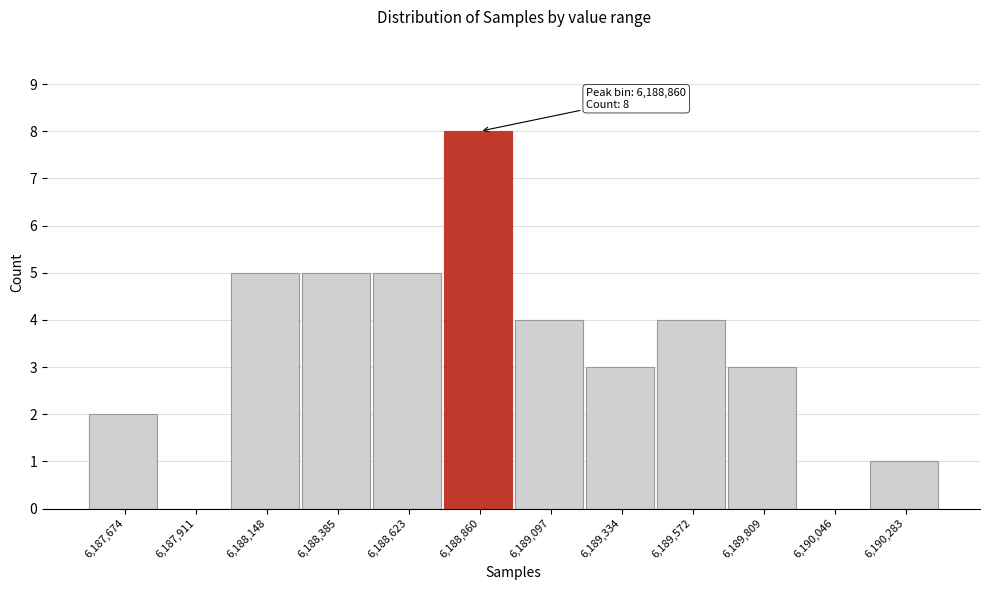

The value at 6,187,911 is 0. True or false?

True